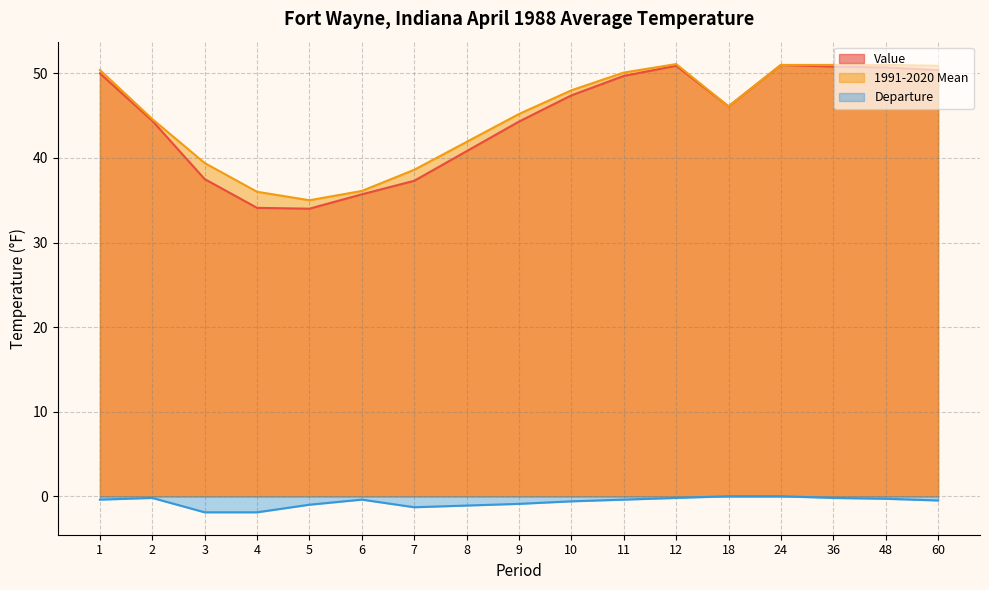

What is the approximate value of 1991-2020 Mean at 7?

38.6